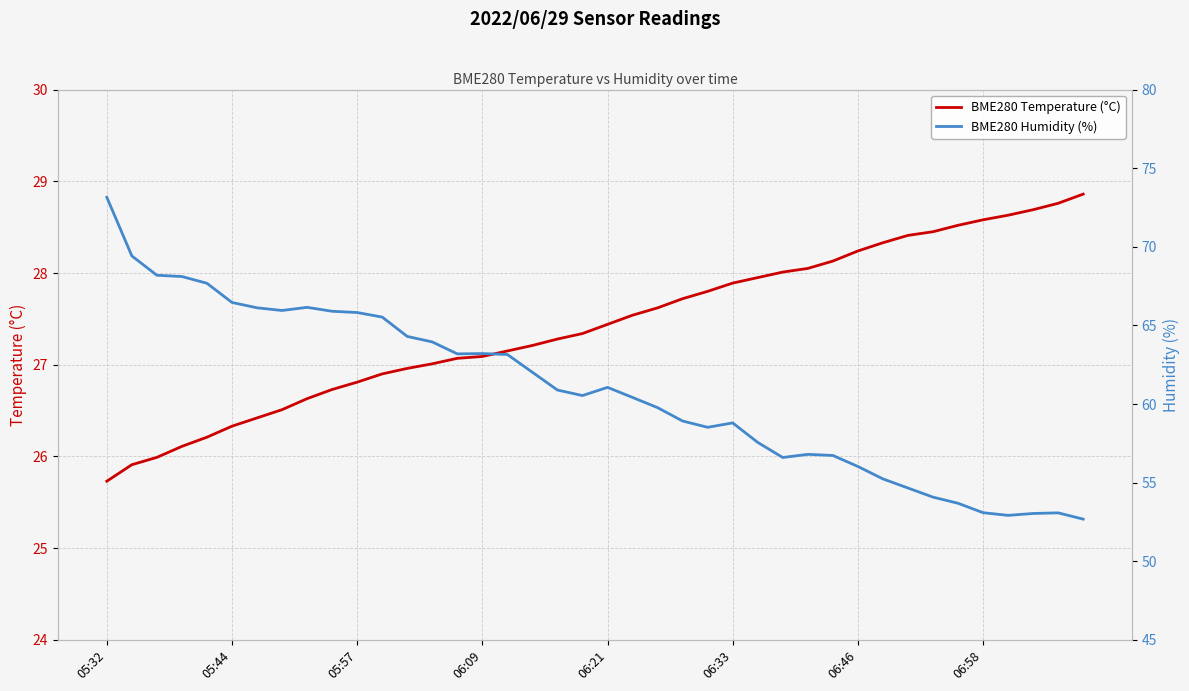

What is the lowest value of the BME280 Humidity (%) series?

52.7